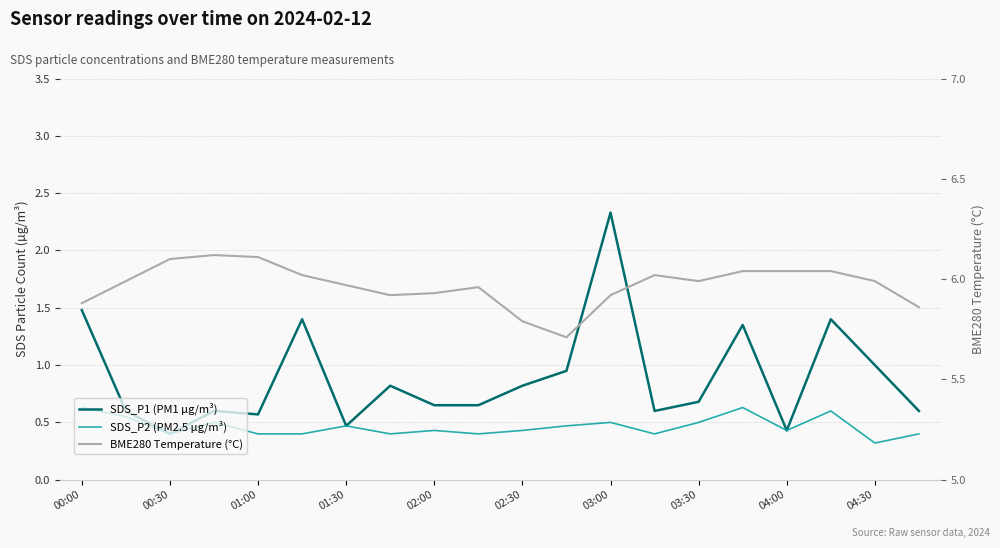

What are all the series names shown in the legend?

SDS_P1 (PM1 µg/m³), SDS_P2 (PM2.5 µg/m³), BME280 Temperature (°C)